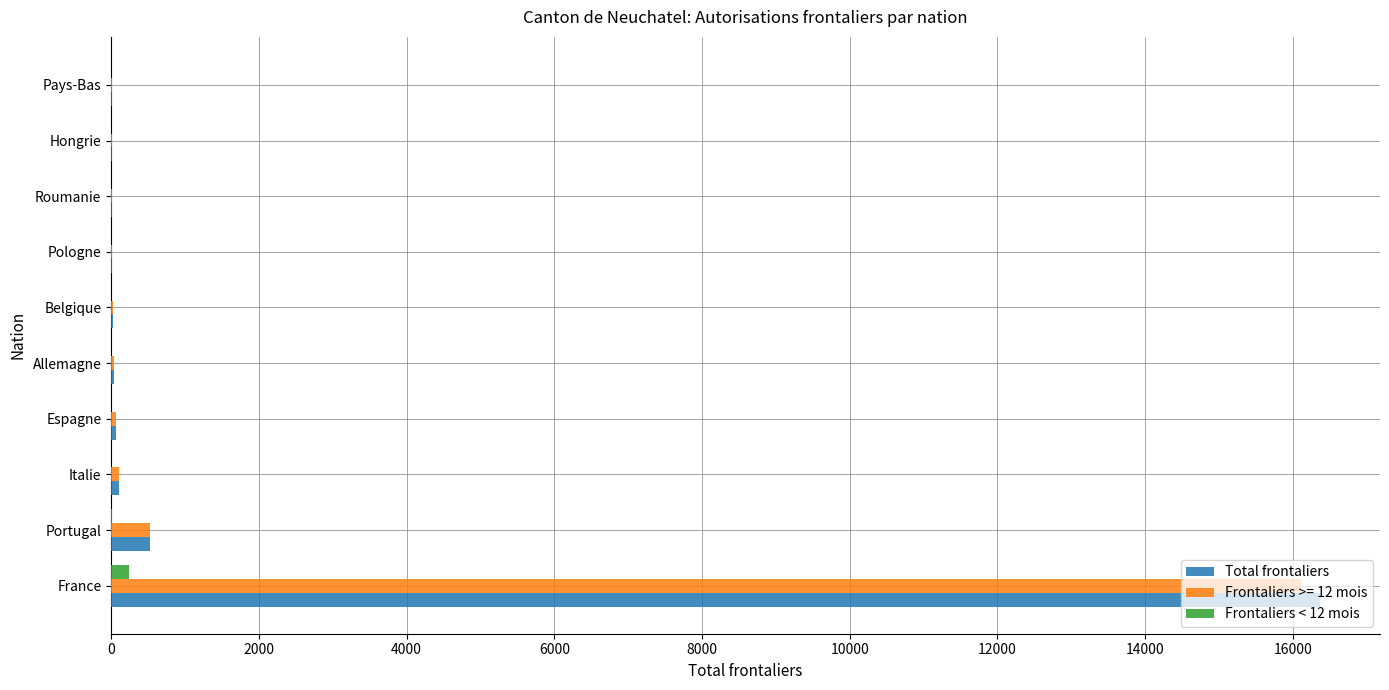

Is it true that Frontaliers < 12 mois equals 0 at Pays-Bas?

True